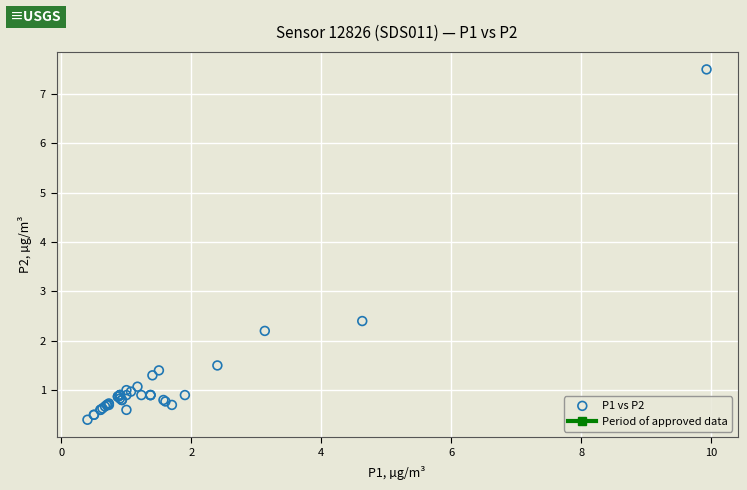

What Y value in the scatter plot is closest to 3?

2.4